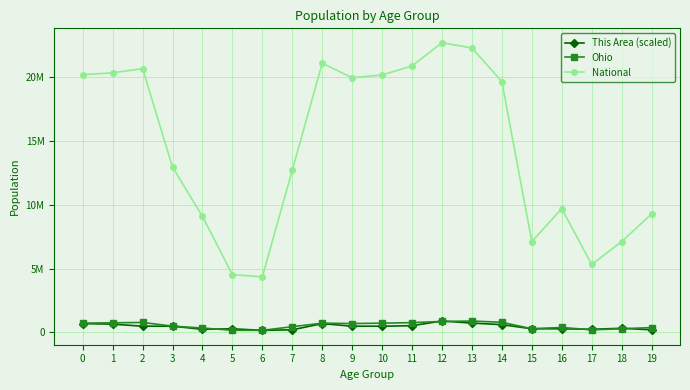

True or false: National has a value of 9278166.0 at 19.

True